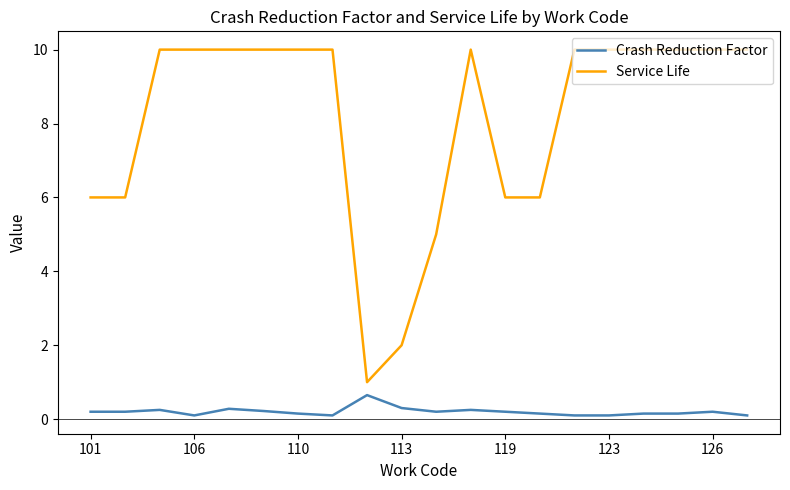

Which series has the widest spread of values?

Service Life